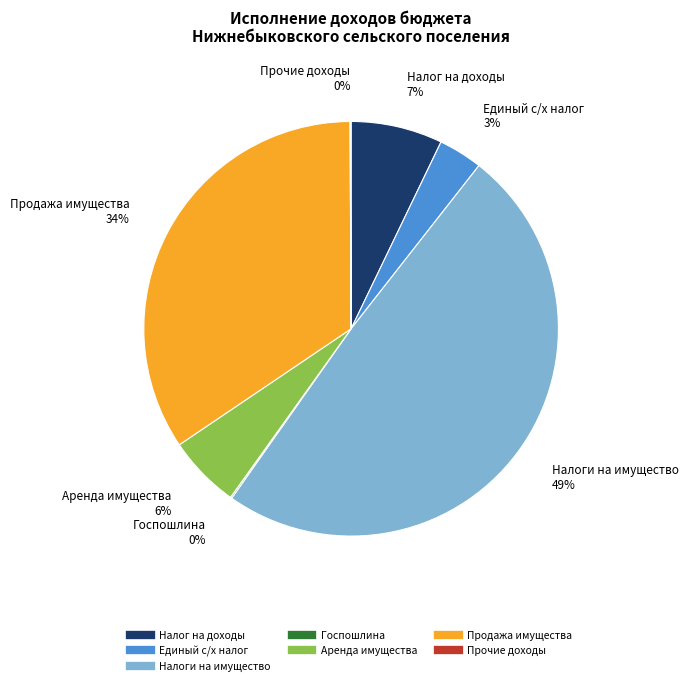

Is there a majority slice in this chart?

No